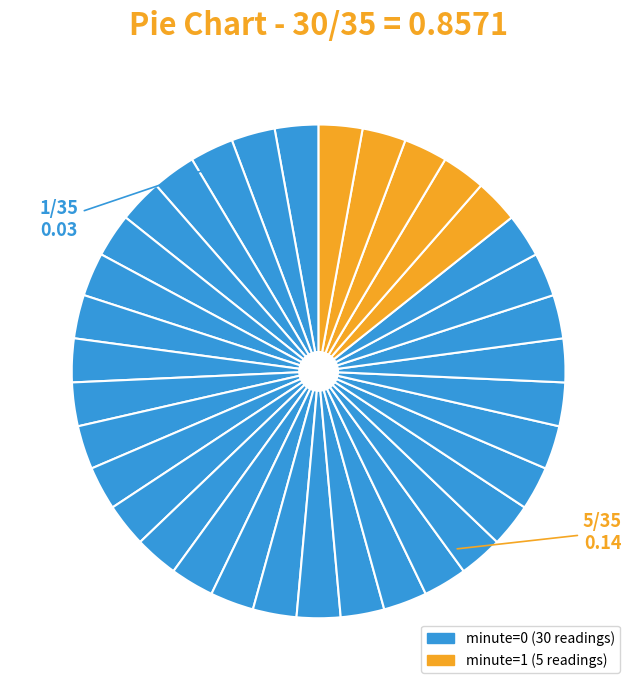

Count the number of slices in the pie.

35